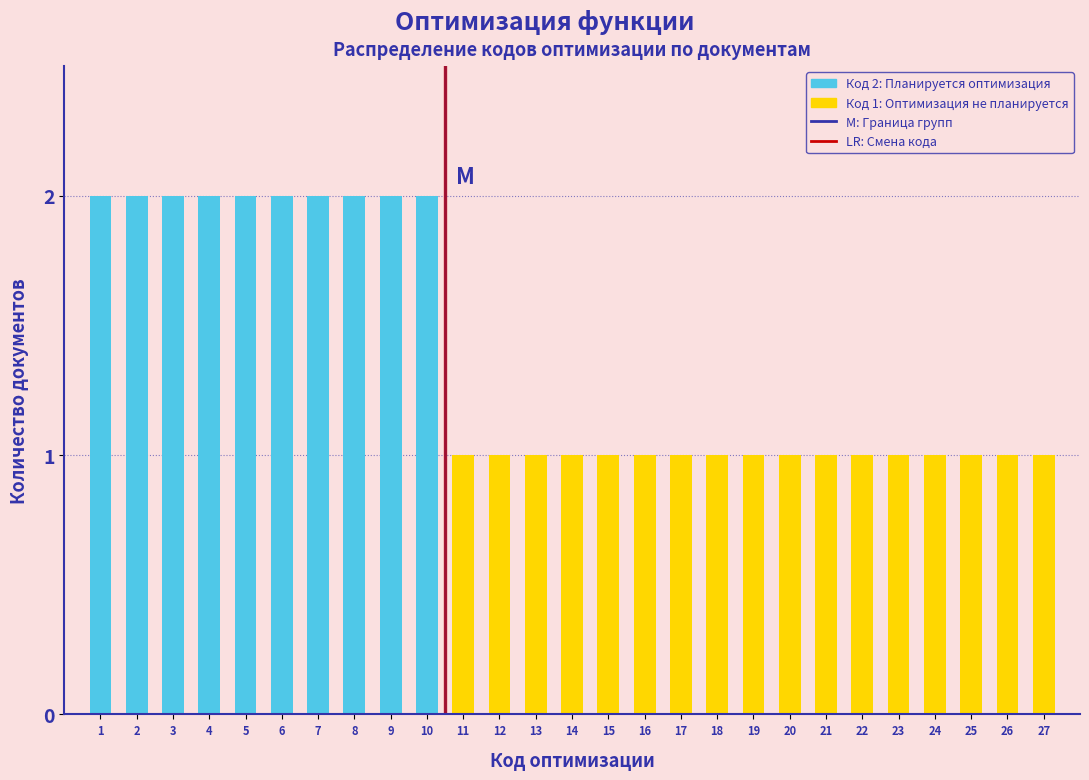

Reading left to right, transcribe all the data shown in this chart.

1=2	2=2	3=2	4=2	5=2	6=2	7=2	8=2	9=2	10=2	11=1	12=1	13=1	14=1	15=1	16=1	17=1	18=1	19=1	20=1	21=1	22=1	23=1	24=1	25=1	26=1	27=1